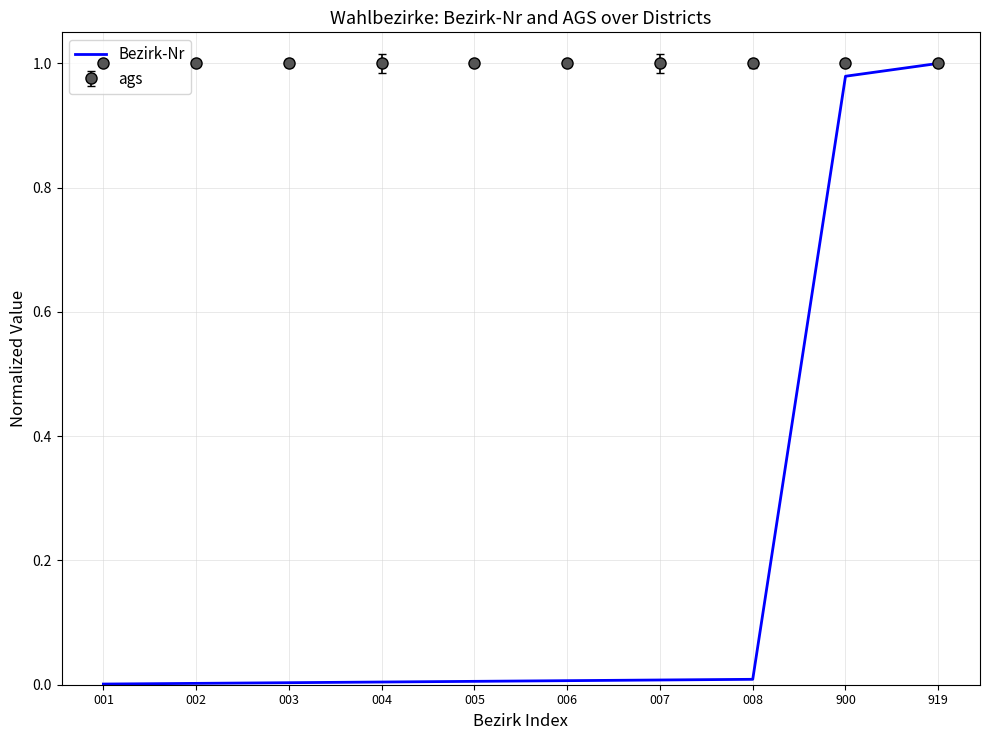

True or false: ags has a value of 1.0 at 008.

True